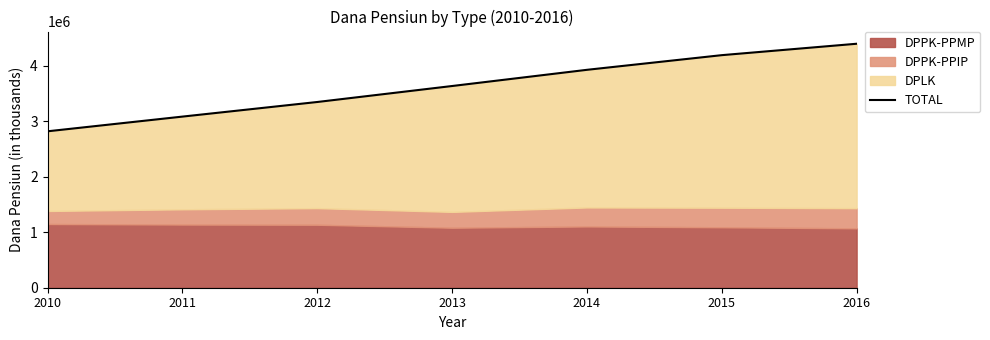

Count the values in the range 3082708 to 4189527.

5